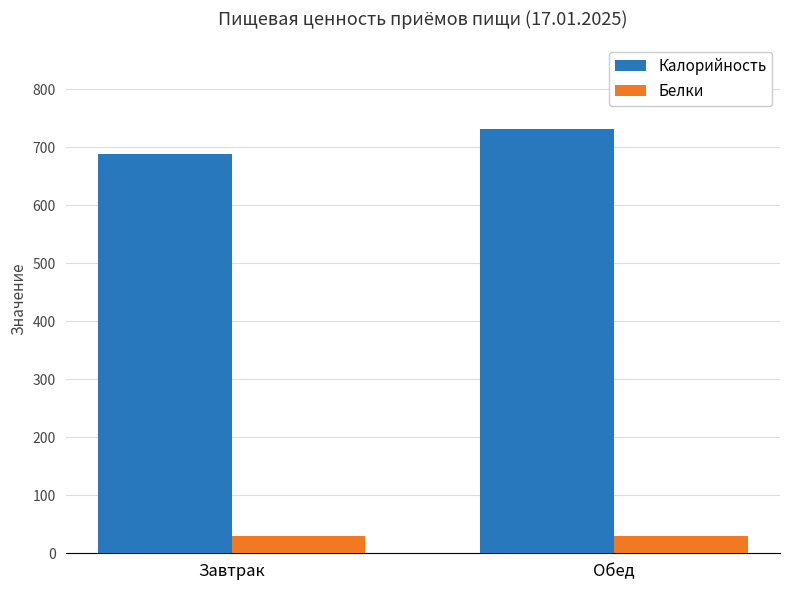

What is the difference between the highest and lowest values at Завтрак?

658.2